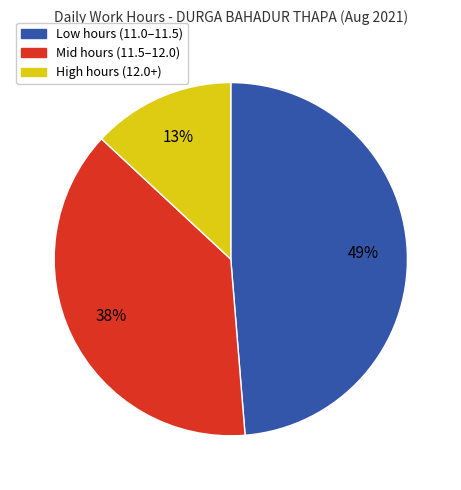

What is the ratio of the value at High hours (12.0+) to the value at Mid hours (11.5–12.0)?

0.3